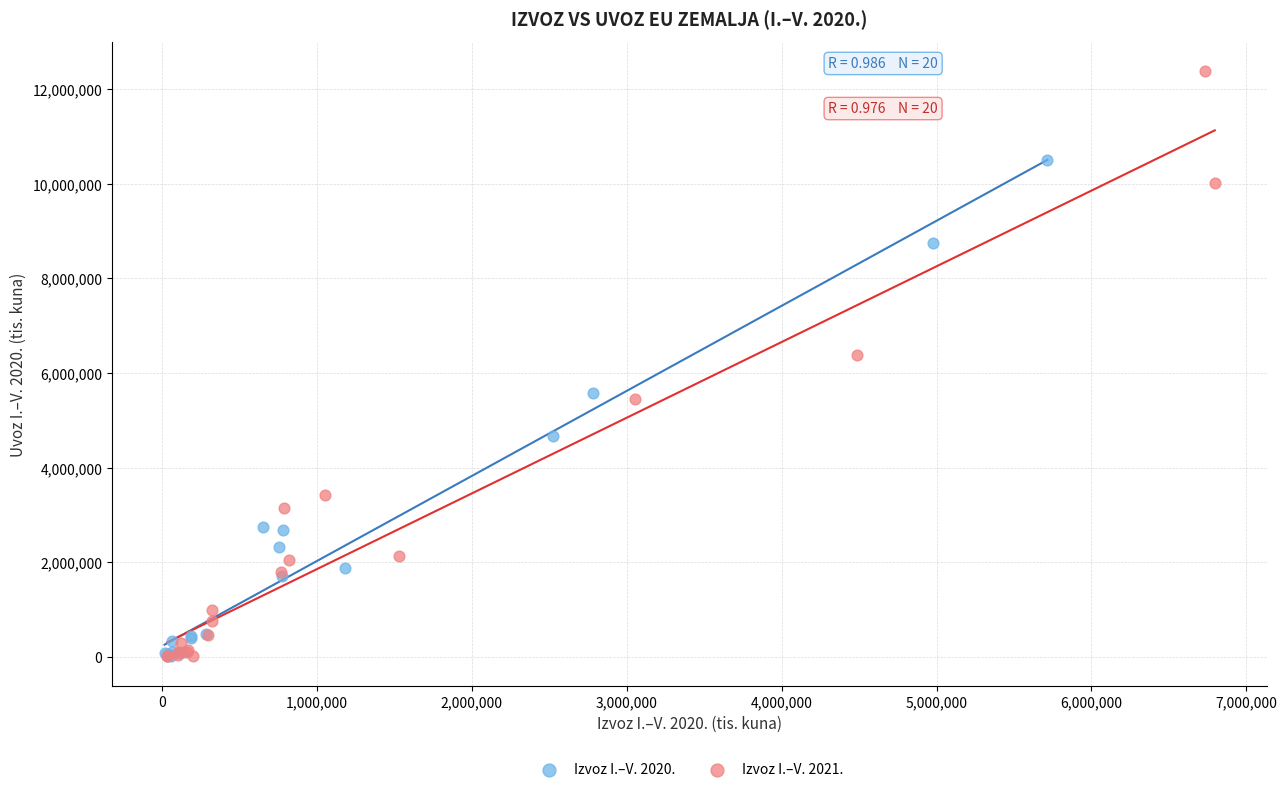

Which series reaches the maximum Y coordinate?

Izvoz I.–V. 2021.